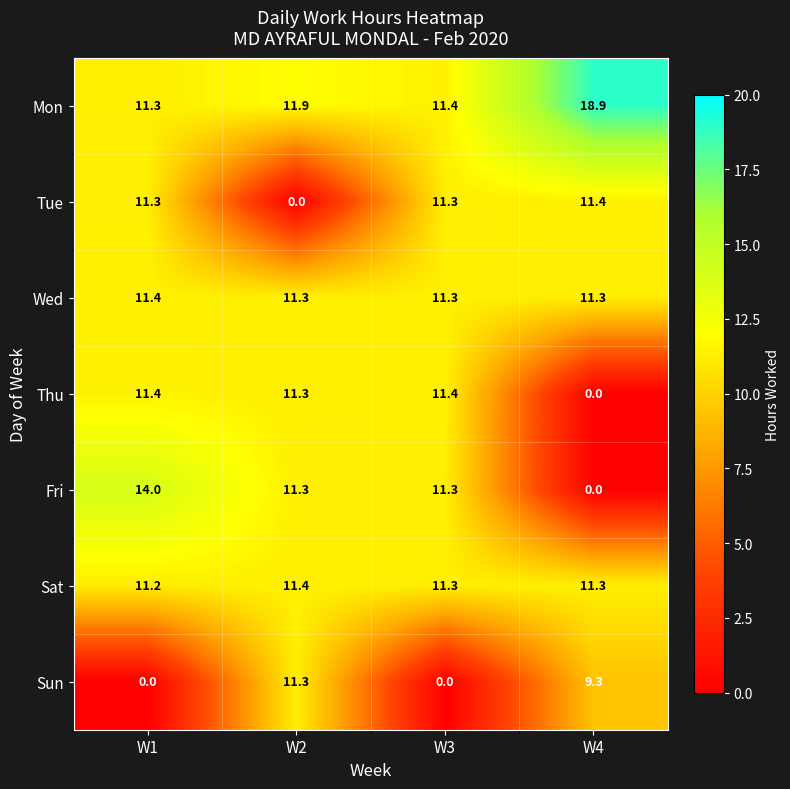

Reading left to right, list all the values displayed in this chart.

Mon: 11.3	11.9	11.4	18.9
Tue: 11.3	0.0	11.3	11.4
Wed: 11.4	11.3	11.3	11.3
Thu: 11.4	11.3	11.4	0.0
Fri: 14.0	11.3	11.3	0.0
Sat: 11.2	11.4	11.3	11.3
Sun: 0.0	11.3	0.0	9.3